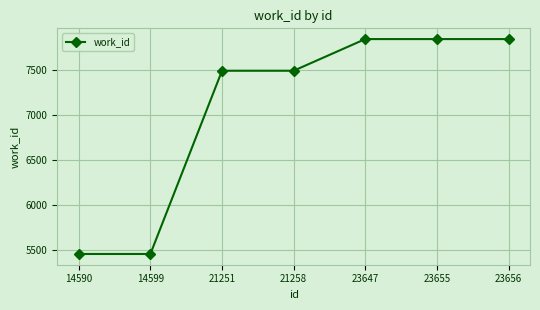

The value at 23647 is 7841. True or false?

True